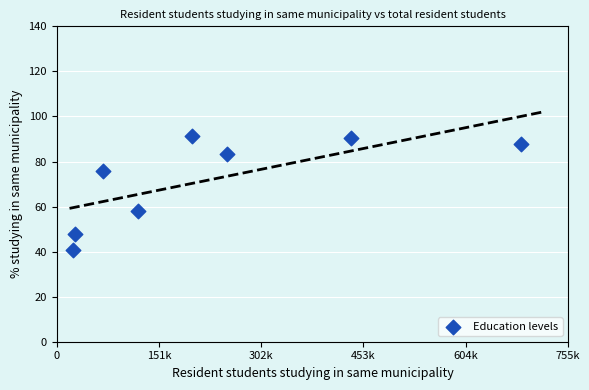

What is the average X value?

226650.4